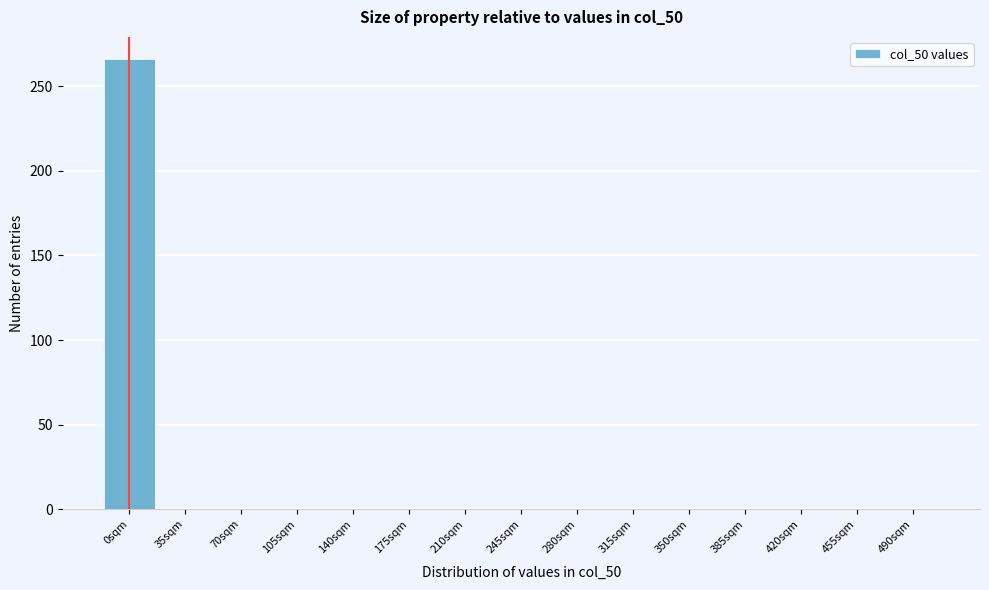

Reading right to left, transcribe all the data shown in this chart.

490sqm=0	455sqm=0	420sqm=0	385sqm=0	350sqm=0	315sqm=0	280sqm=0	245sqm=0	210sqm=0	175sqm=0	140sqm=0	105sqm=0	70sqm=0	35sqm=0	0sqm=266